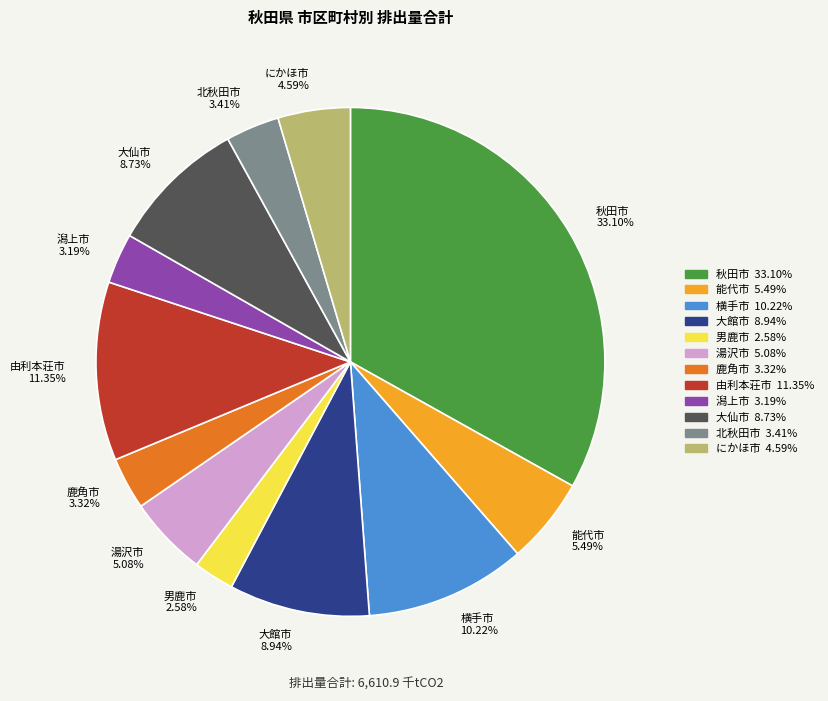

Is there a majority slice in this chart?

No